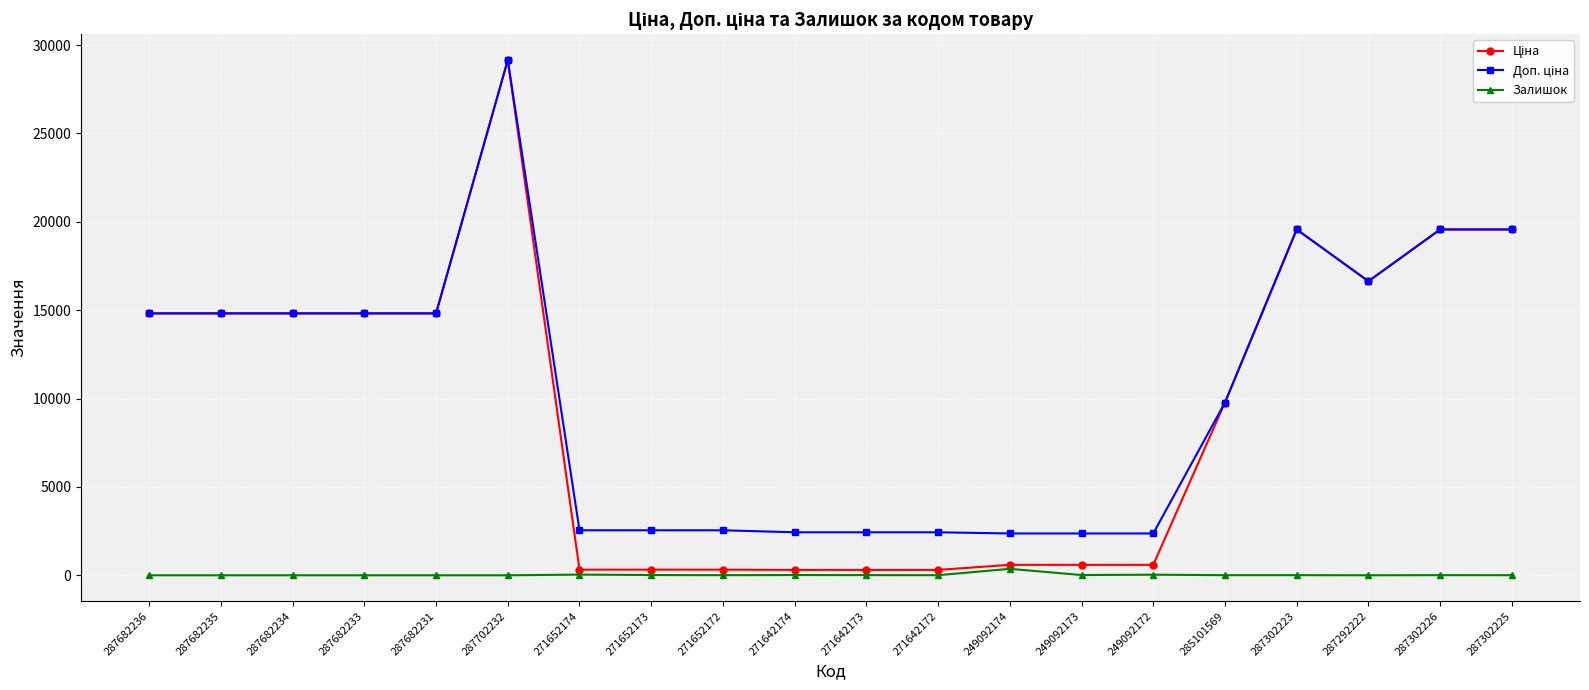

At which category does the chart reach its peak across all series?

287702232